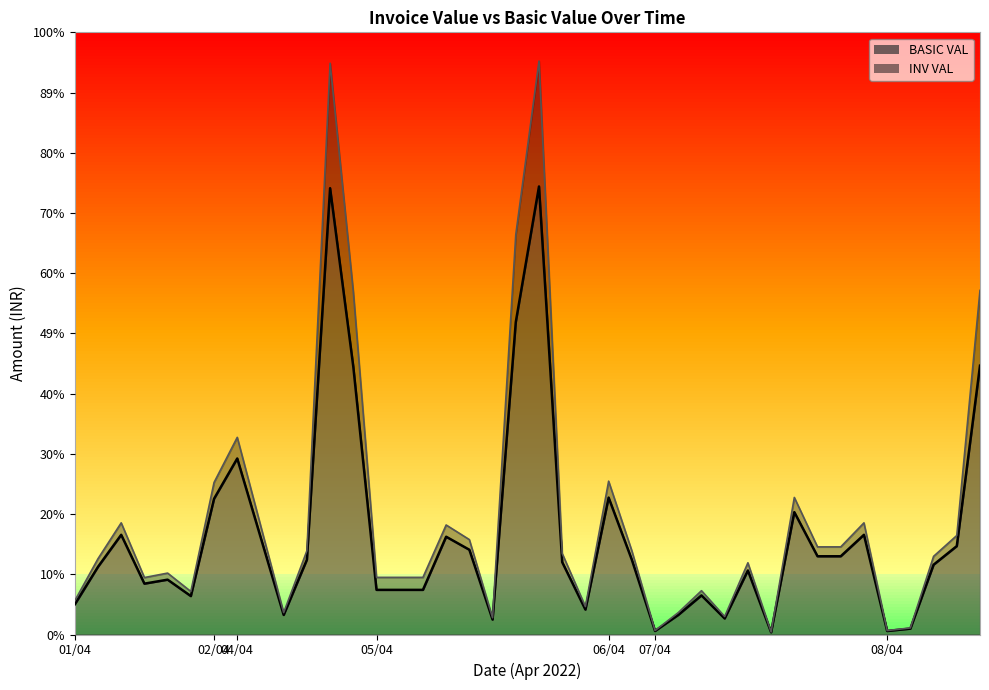

Count the number of data series in this chart.

2